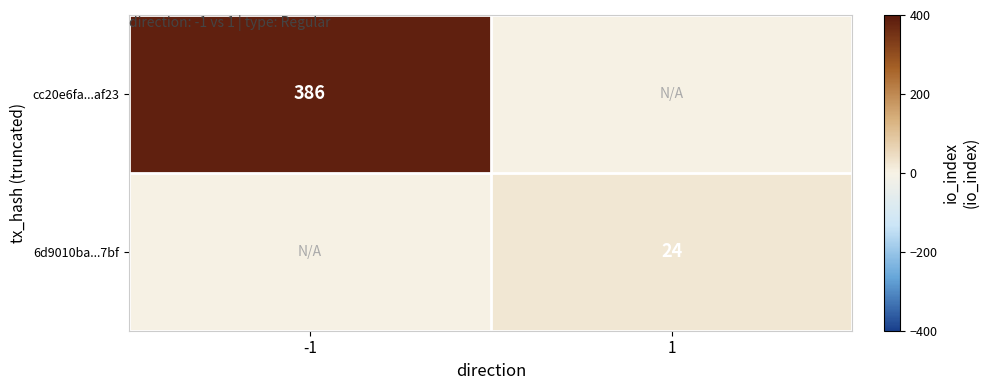

True or false: 6d9010ba...7bf has a value of 38 at 1.

False